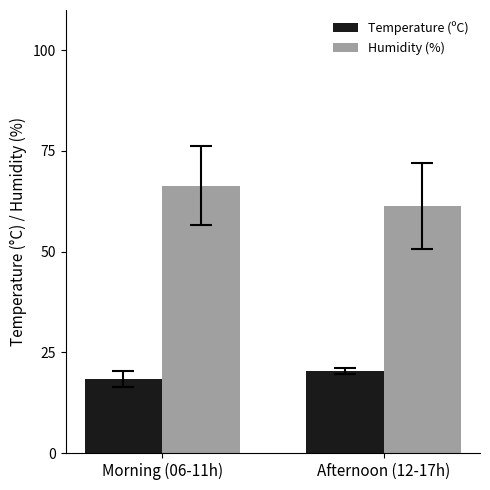

Where is Temperature (ºC) nearest to the value 19?

Morning (06-11h)